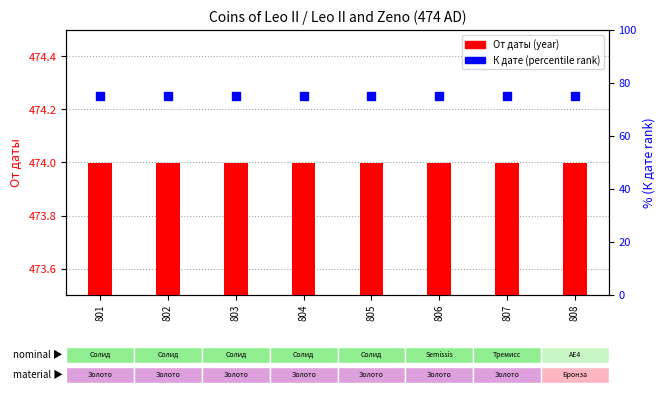

Which series contains the lowest Y value?

От даты